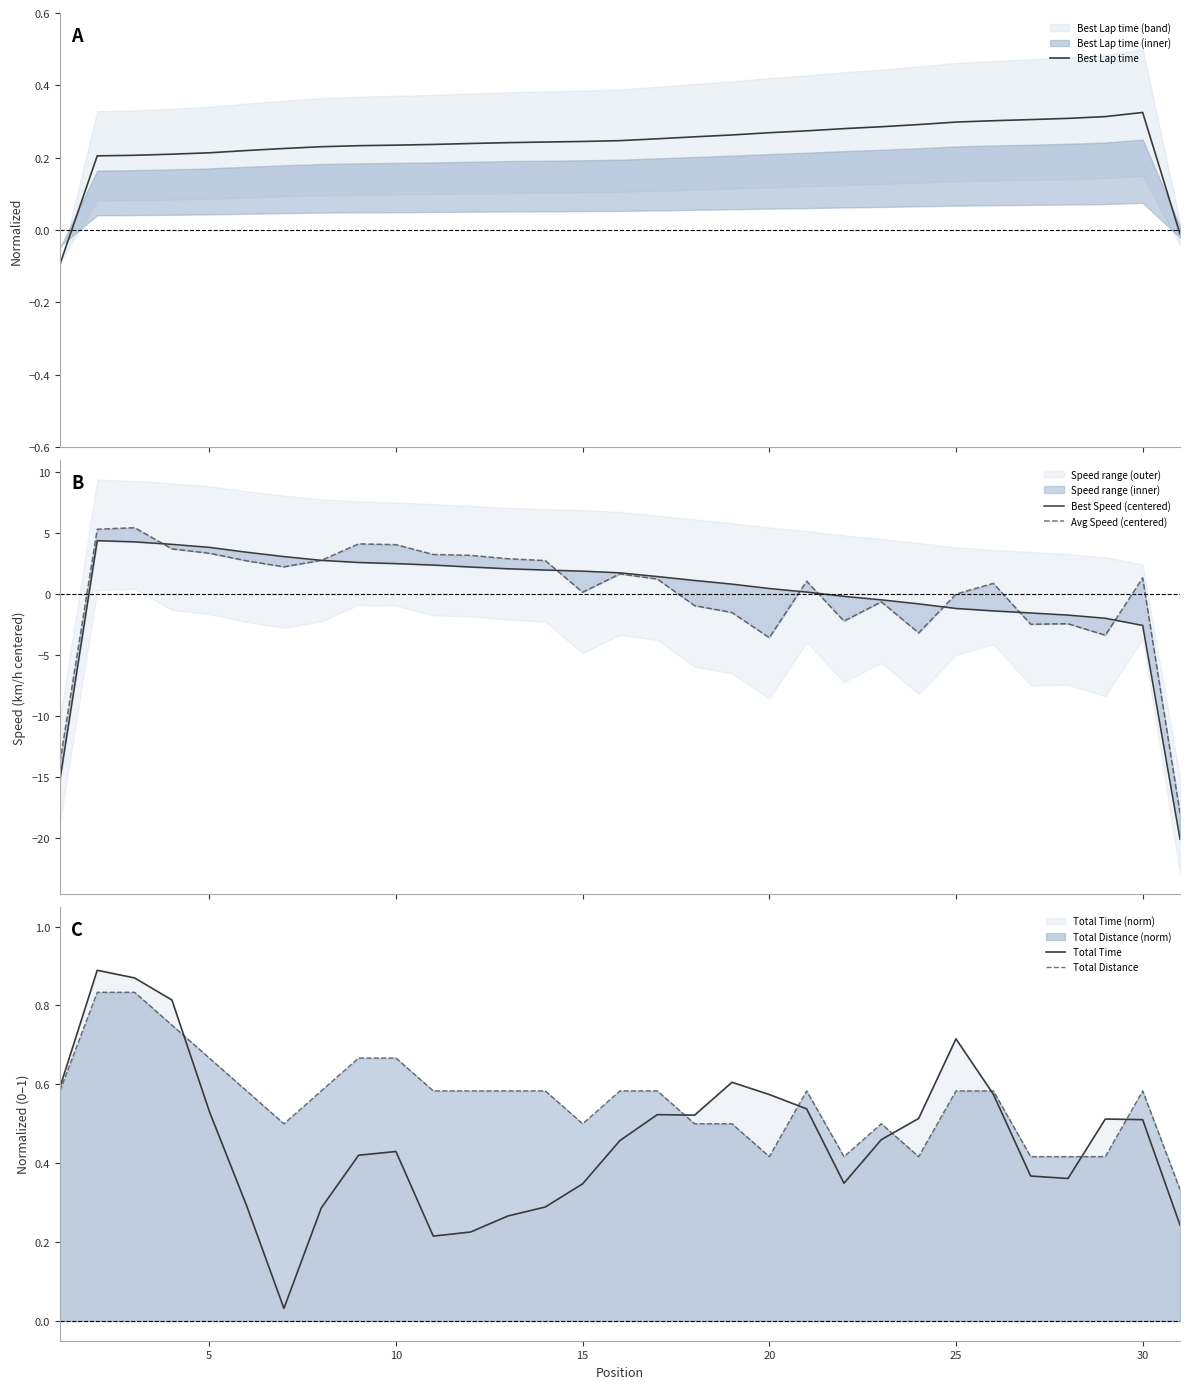

How many values in the Best Lap time series are below 0?

2